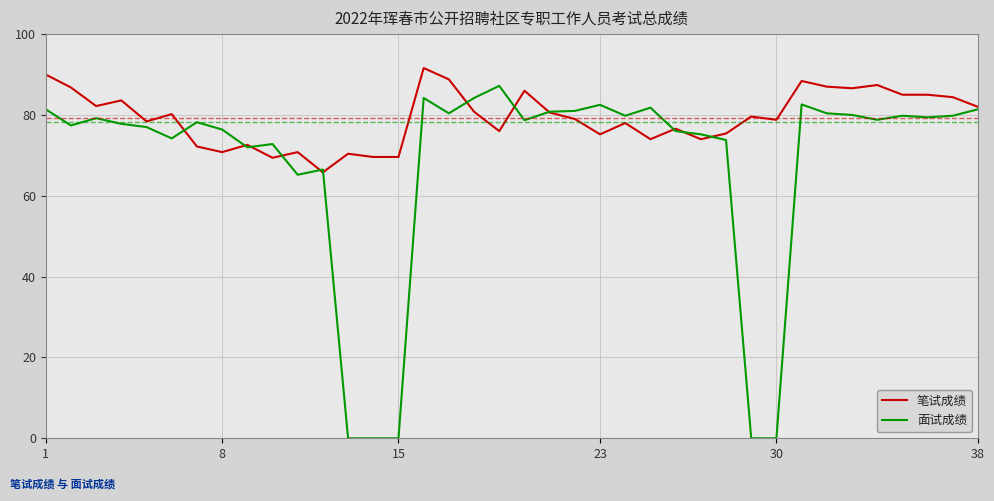

In 面试成绩, how many points are higher than both neighbors (excluding endpoints)?

10